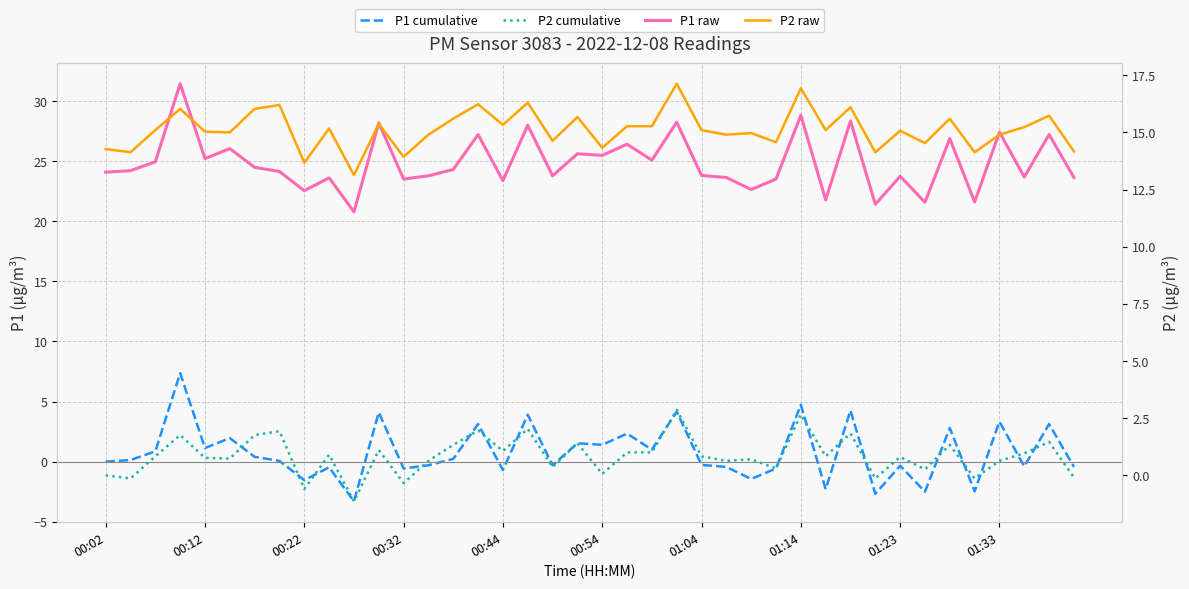

What is the average value of the P1 raw series?

24.8